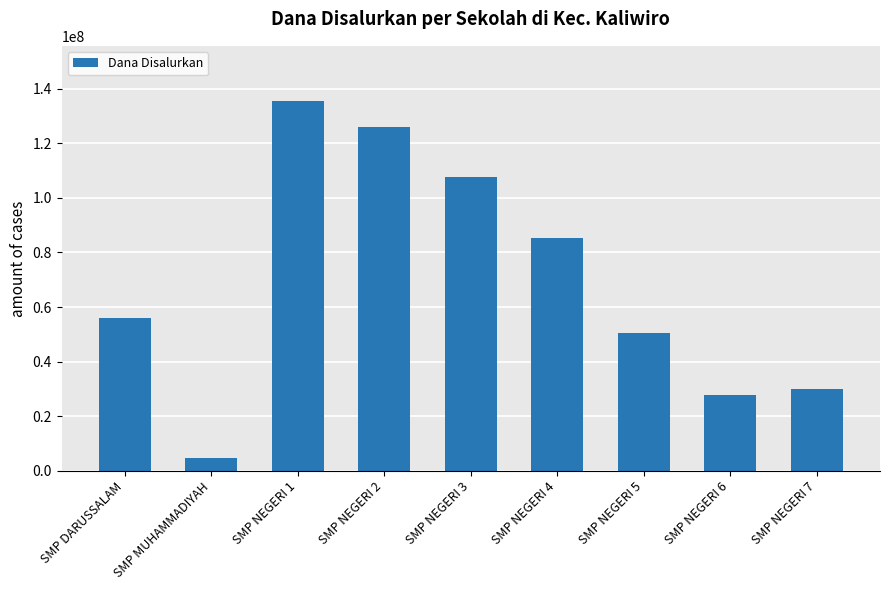

Read the value at SMP NEGERI 5.

50625000